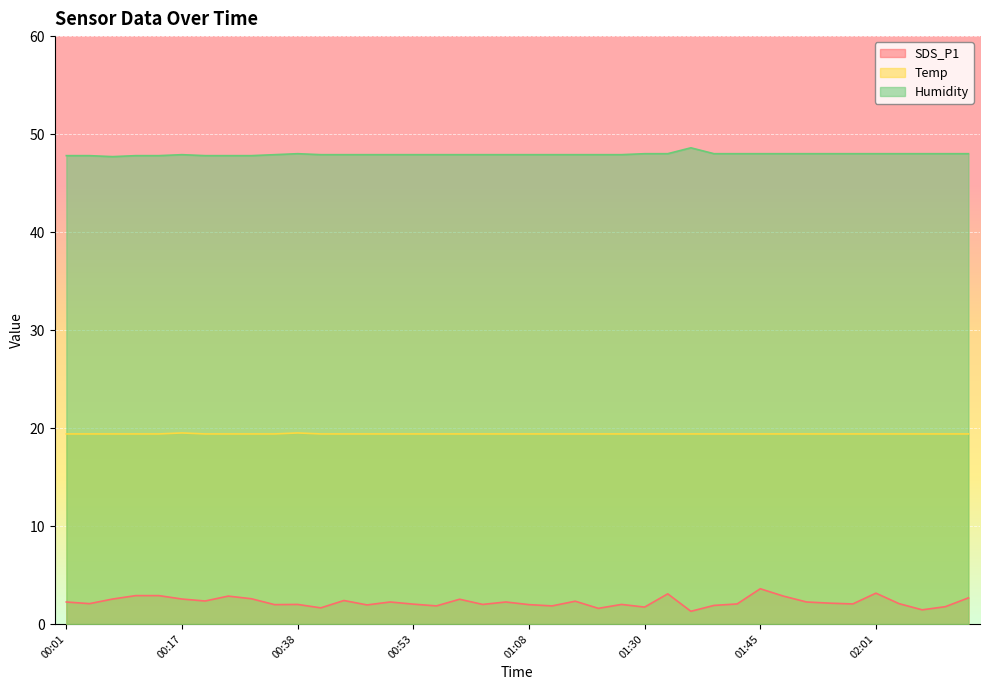

How many lines are shown in the chart?

3